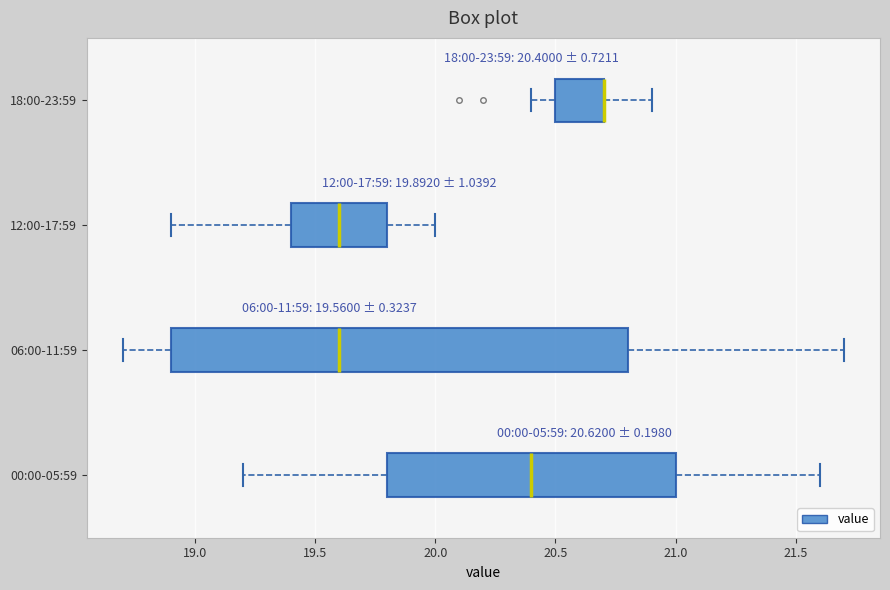

Comparing the boxes themselves (not the whiskers), which one is the widest?

06:00-11:59